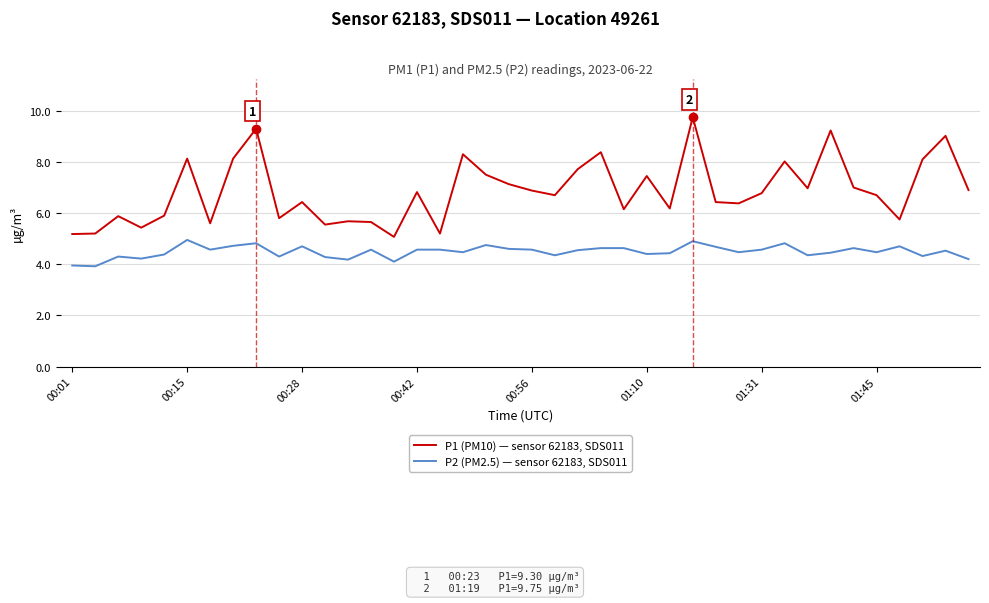

What is the smallest value displayed?

3.9